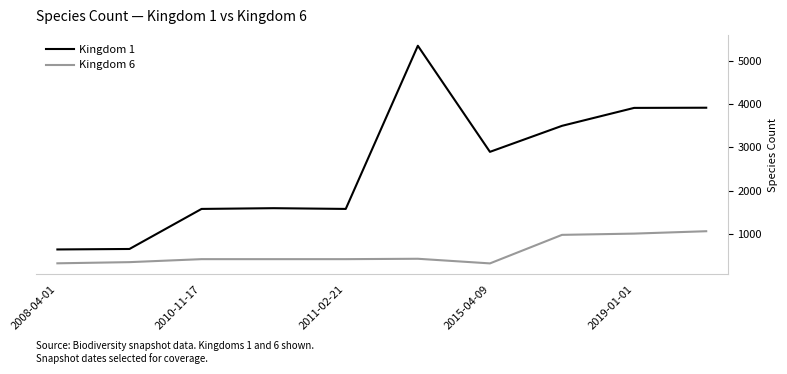

How many lines are shown in the chart?

2